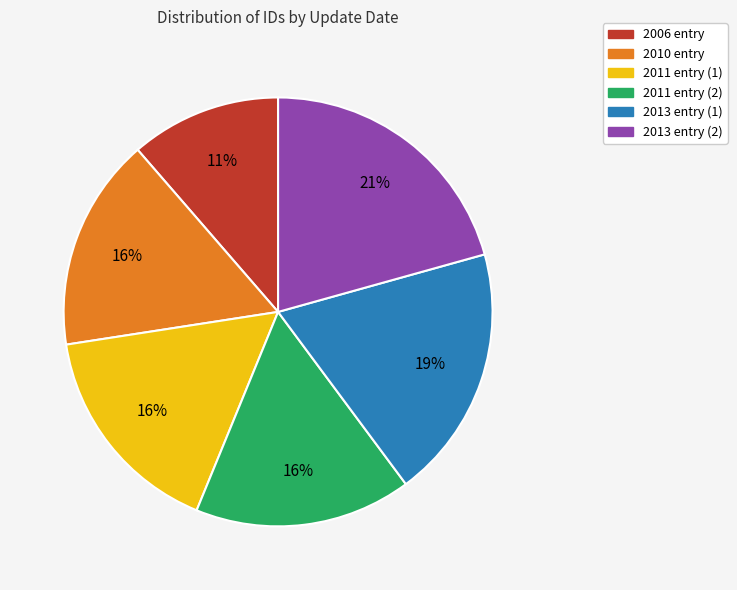

Is there a majority slice in this chart?

No